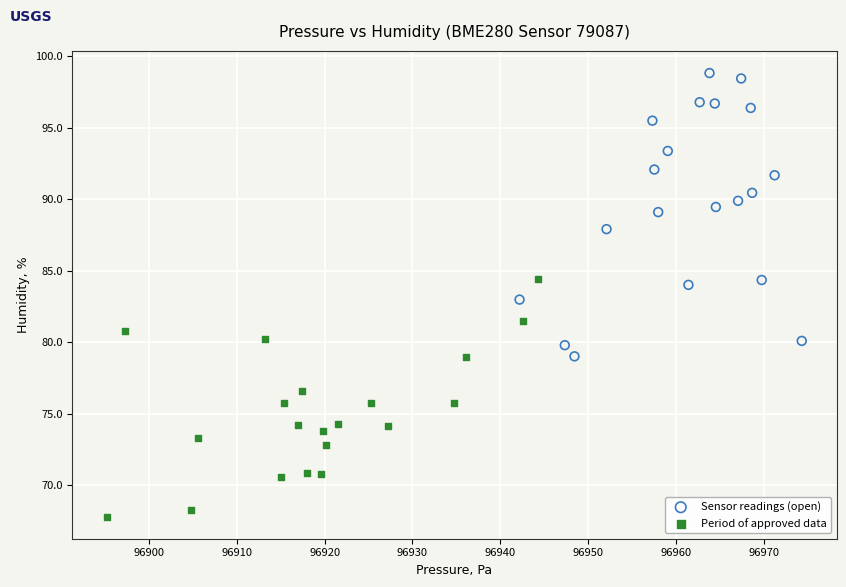

Which series has the widest spread of Y values?

Sensor readings (open)